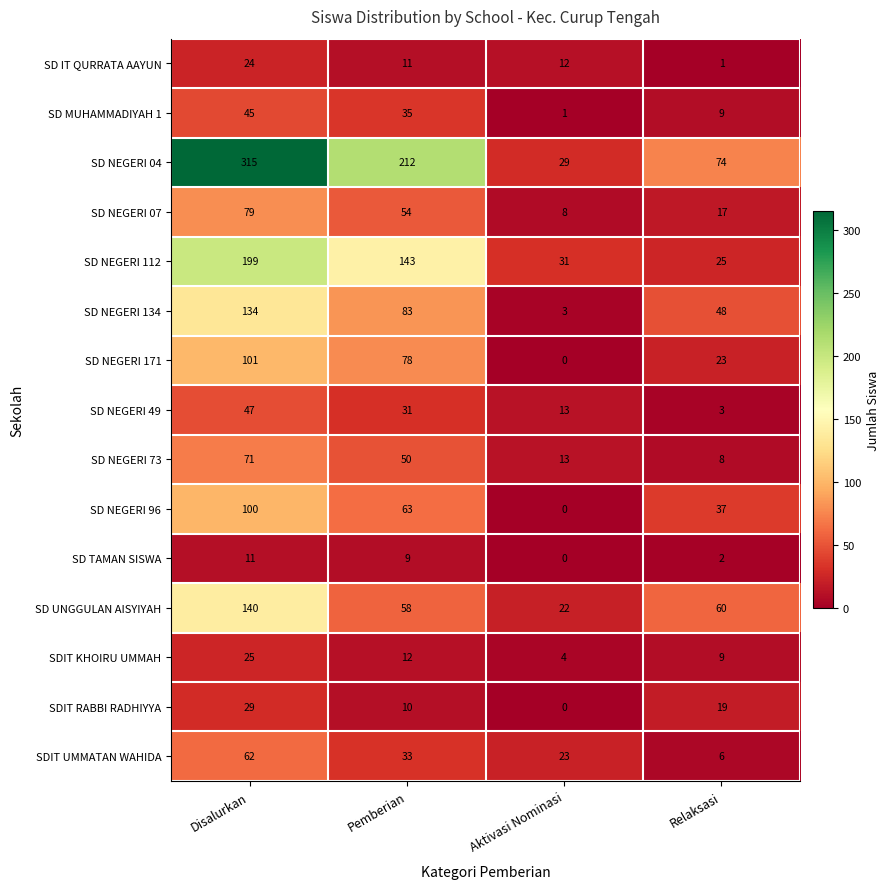

What is the difference between the highest and lowest values at Relaksasi?

73